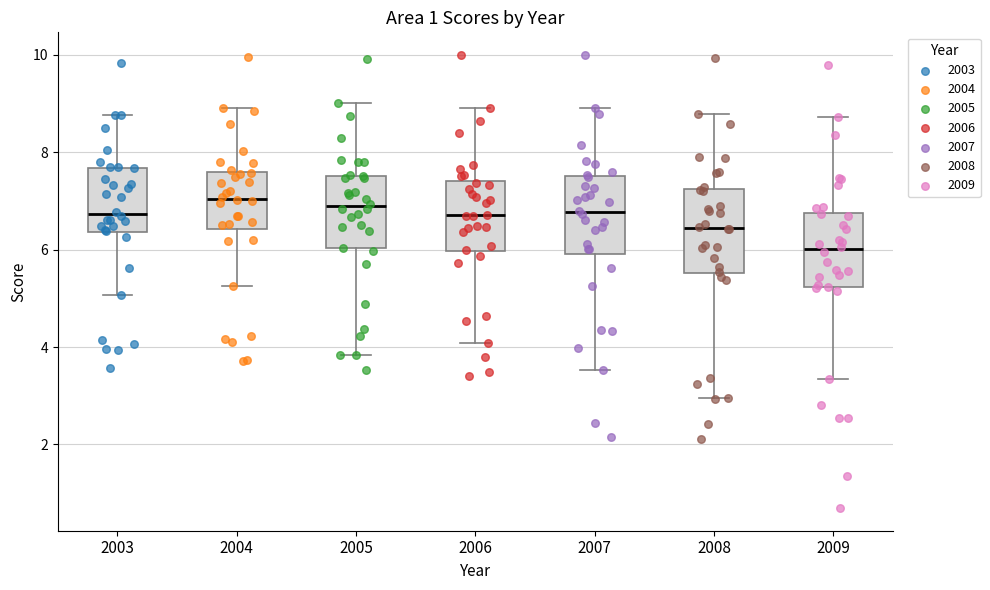

Where does the median line of the box at x = 2008 sit on the y-axis? The values are not printed on the chart, so give them approximately, as read against the axis.

6.4